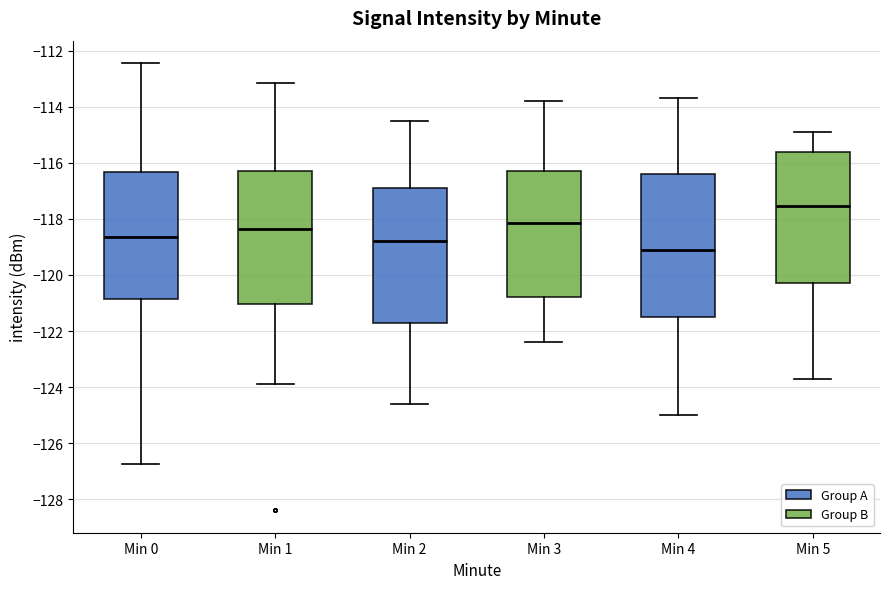

Comparing the boxes themselves (not the whiskers), which one is the tallest?

Min 4